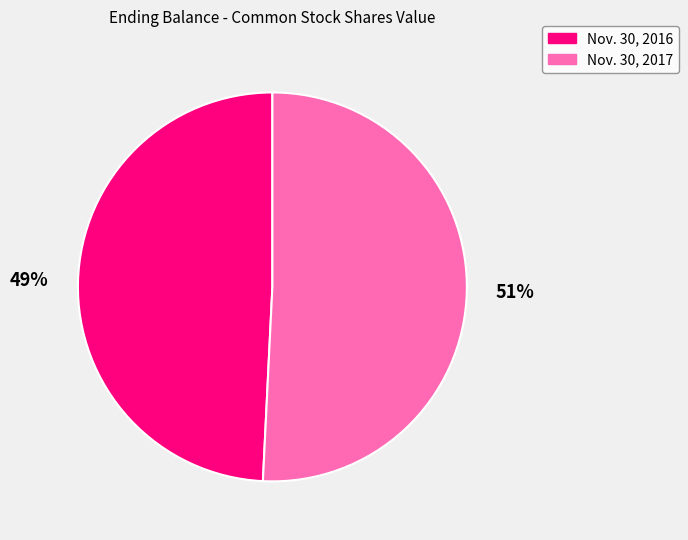

Which slice represents more than half of the pie?

Nov. 30, 2017